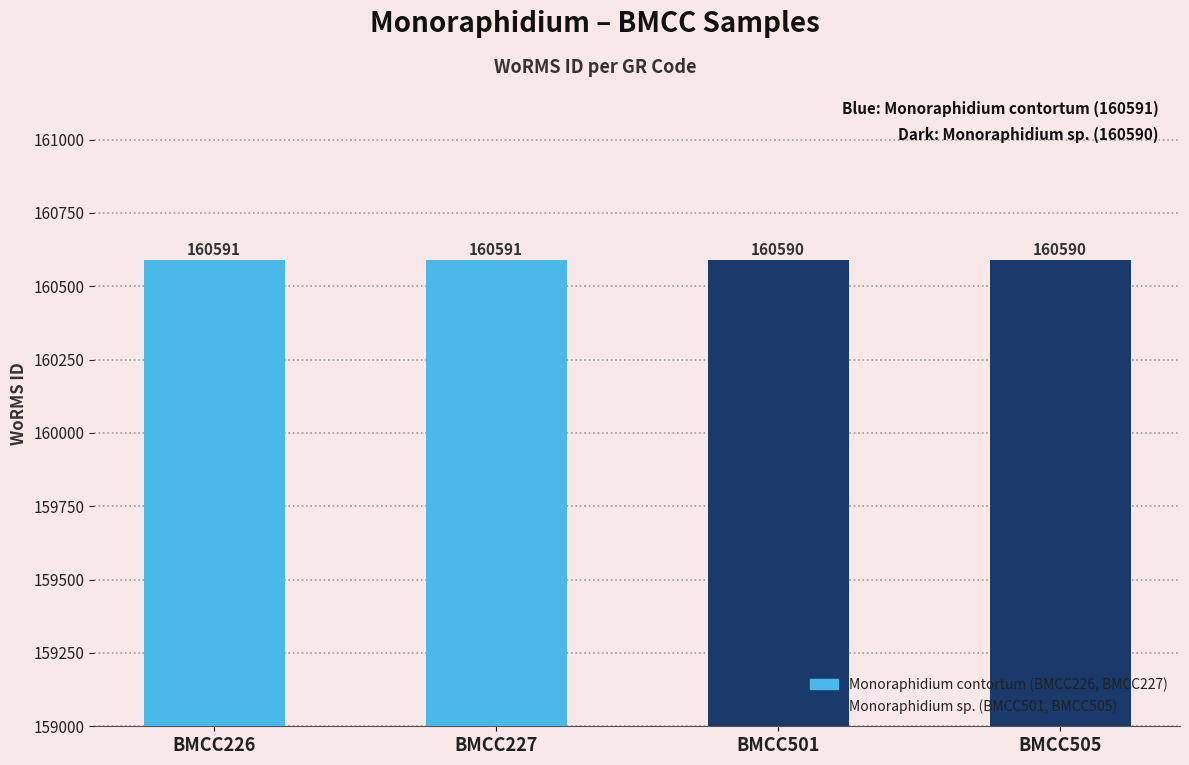

What is the sum of all values?

642362